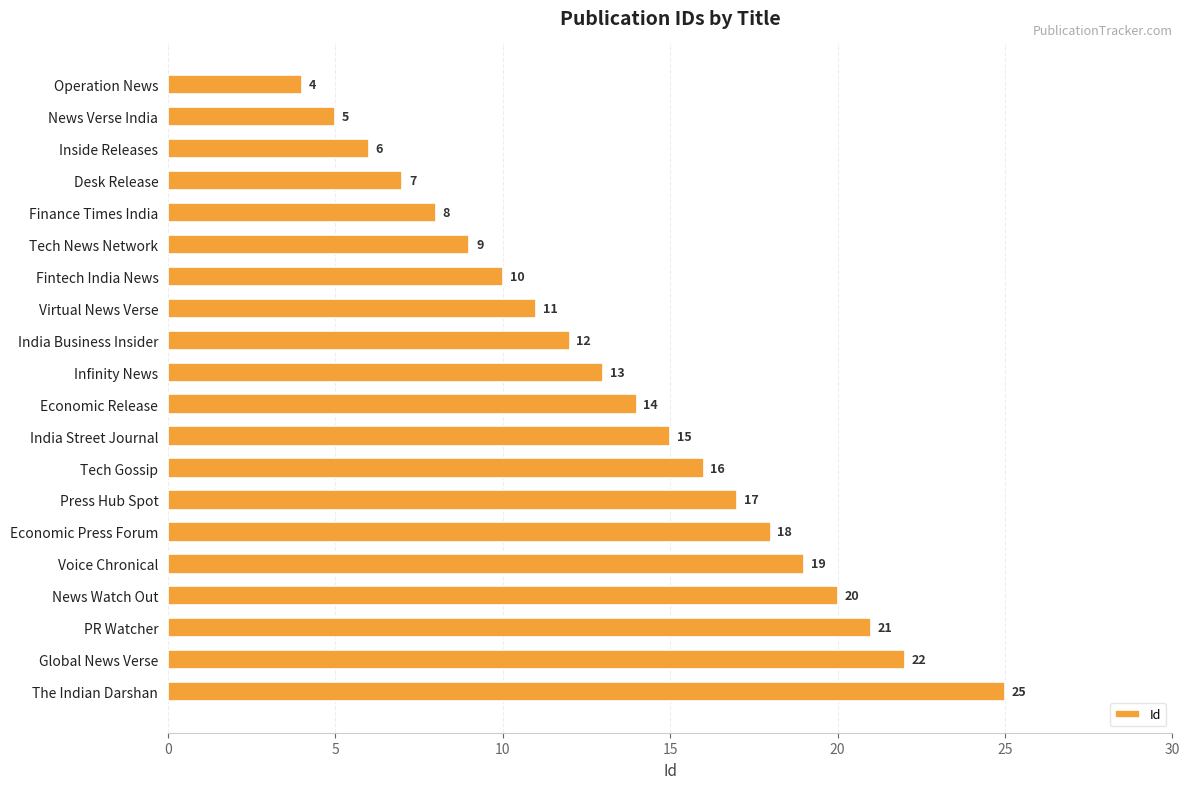

What position from the top is Global News Verse?

19